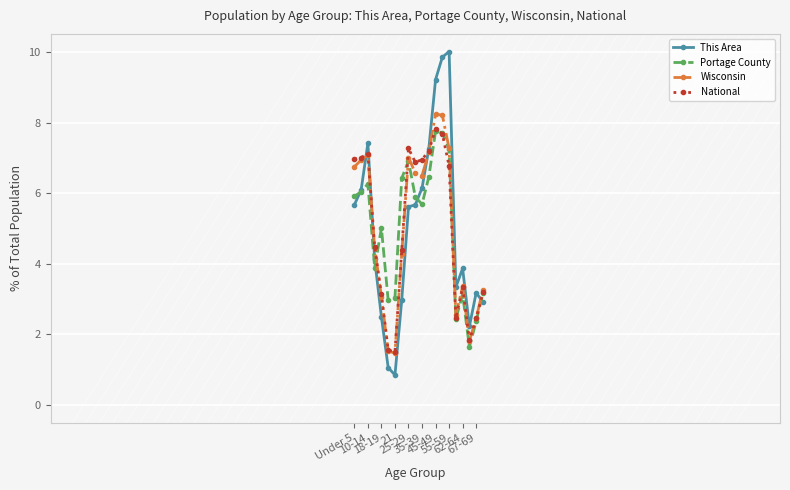

In National, how many points are higher than both neighbors (excluding endpoints)?

4